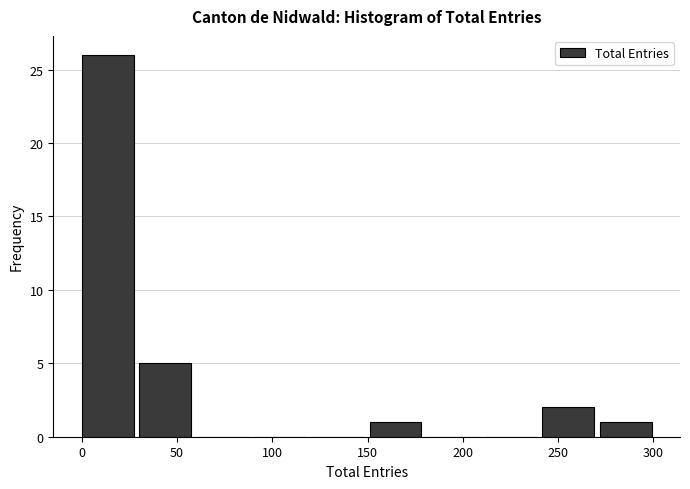

Reading left to right, transcribe this chart: for each bar, give the range it covers on the x-axis and its height. Neither the bar edges nor the heights are printed on the chart, so give them approximately, as read against the axes.

0 to 30: 26
30 to 60: 5
60 to 90: 0
90 to 120: 0
120 to 150: 0
150 to 180: 1
180 to 210: 0
210 to 240: 0
240 to 270: 2
270 to 300: 1